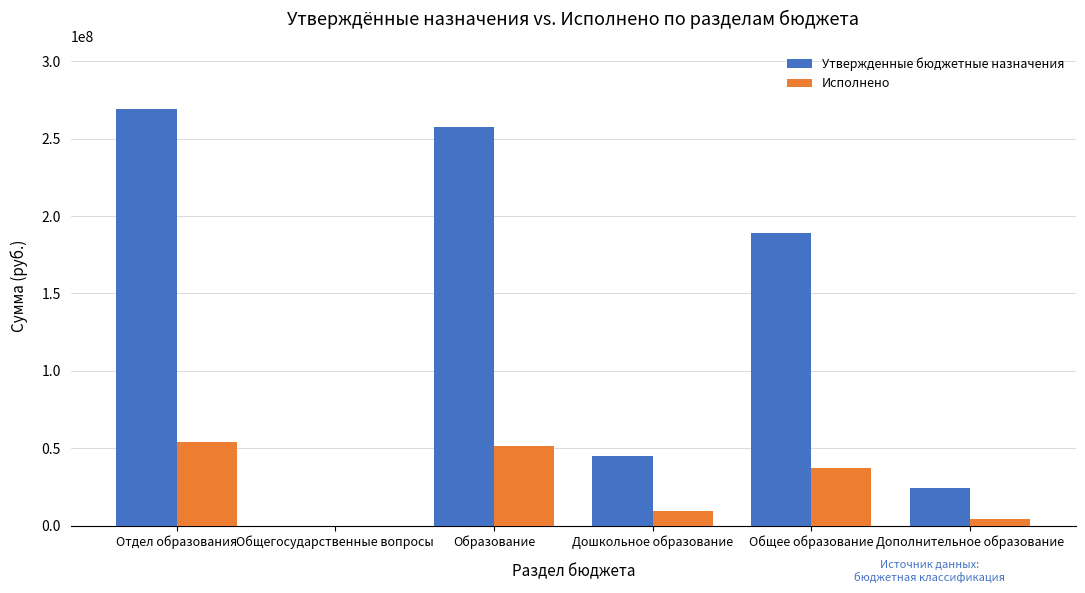

At which category is the sum across all series the highest?

Отдел образования